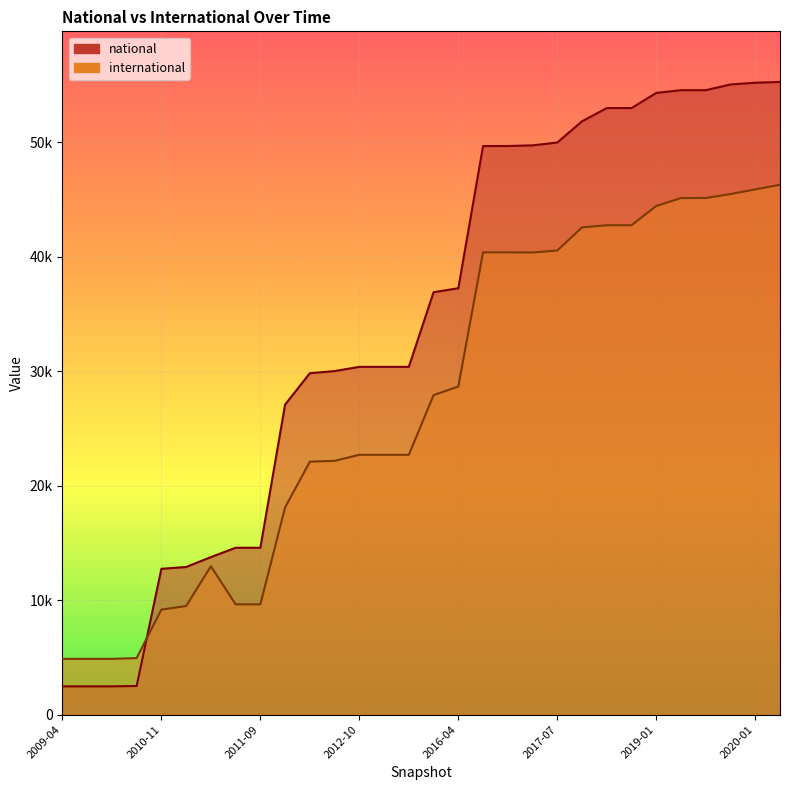

At which label does international reach its peak?

2020-04